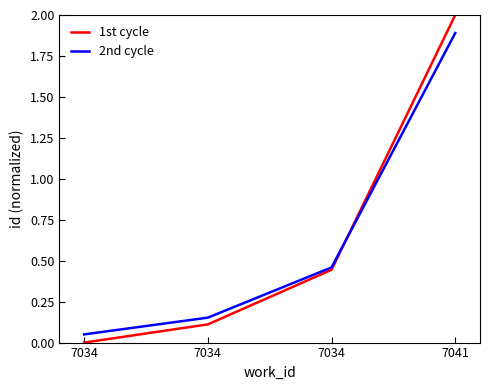

Which series has the largest range (max minus min)?

1st cycle